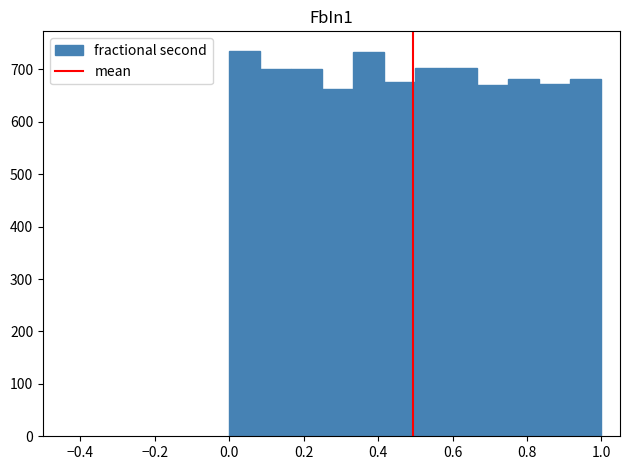

Reading left to right, list every bar in this chart as the range it spans on the x-axis followed by its height. Neither the bar edges nor the heights are printed on the chart, so give them approximately, as read against the axes.

0.00 to 0.08: 740
0.08 to 0.16: 700
0.16 to 0.24: 700
0.24 to 0.34: 660
0.34 to 0.42: 730
0.42 to 0.50: 680
0.50 to 0.58: 700
0.58 to 0.66: 700
0.66 to 0.74: 670
0.74 to 0.84: 680
0.84 to 0.92: 670
0.92 to 1.00: 680